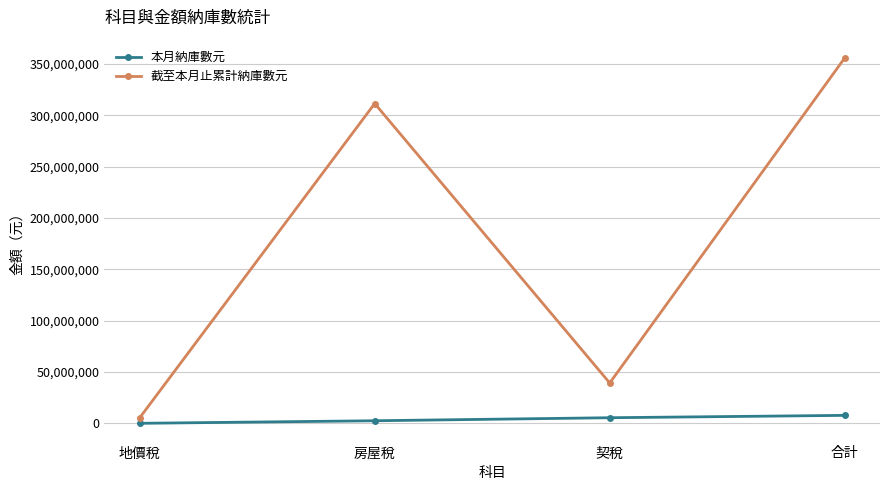

What is the label of the 4th point from the right?

地價稅